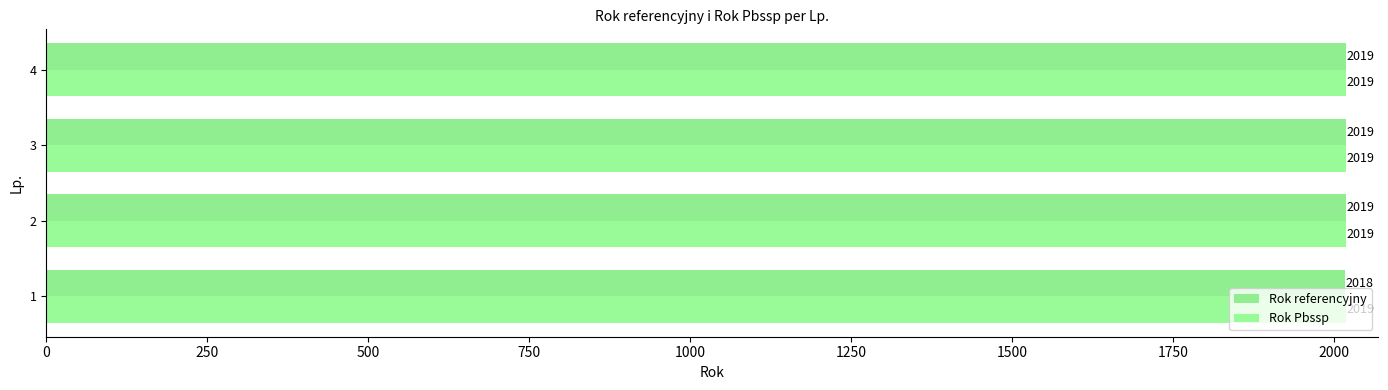

Reading left to right, extract all data points from this chart.

Rok referencyjny: 2018.0	2019.0	2019.0	2019.0
Rok Pbssp: 0.3	0.3	0.3	0.3